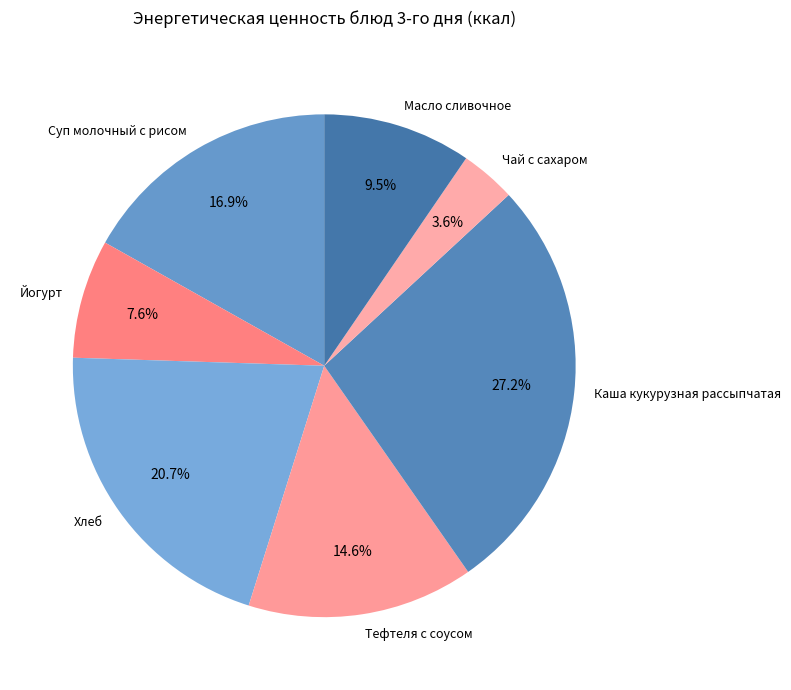

Rank the categories by value from lowest to highest.

Чай с сахаром, Йогурт, Масло сливочное, Тефтеля с соусом, Суп молочный с рисом, Хлеб, Каша кукурузная рассыпчатая